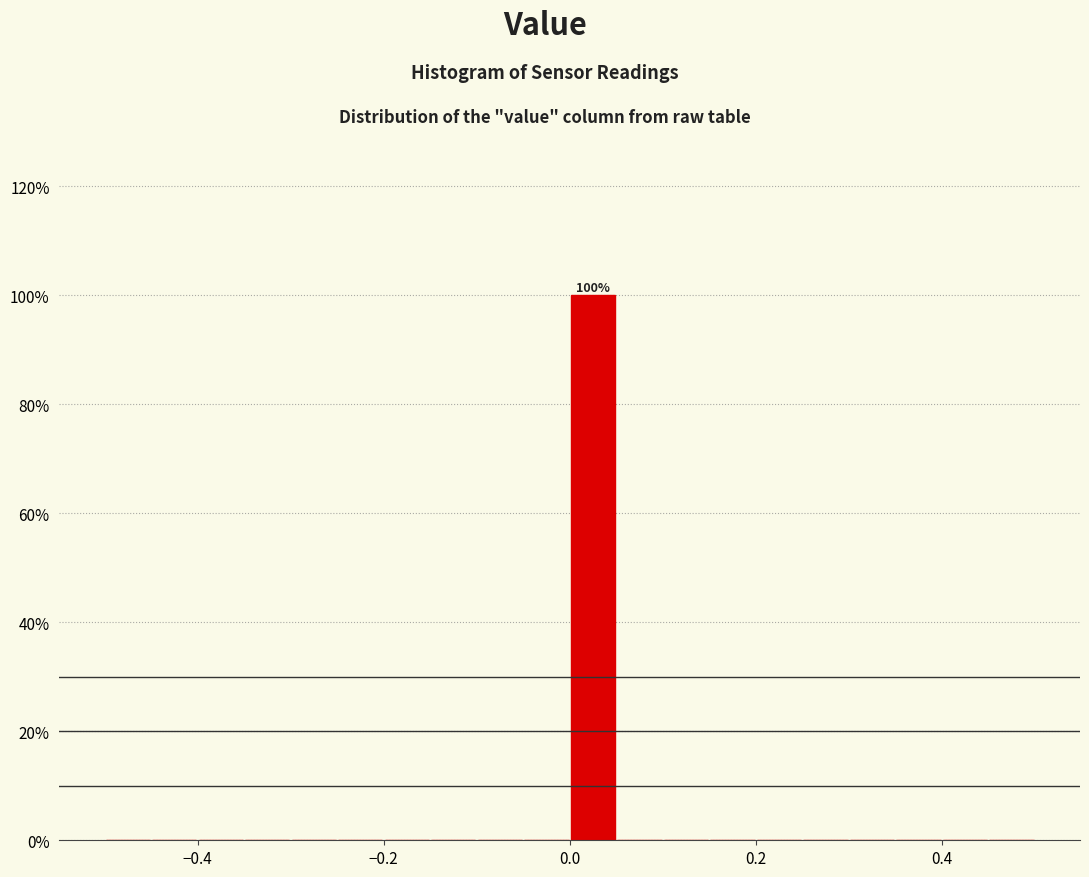

Around what value on the x-axis is the tallest bar? Give the approximate position of its centre, as read against the axis.

0.02